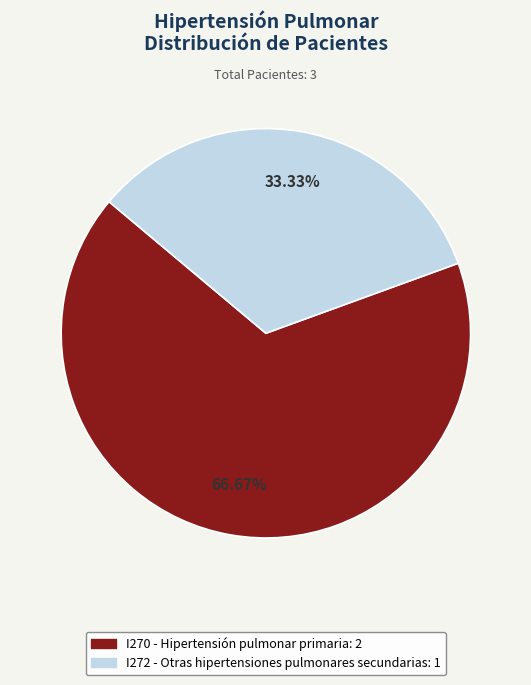

How many segments does this pie chart have?

2